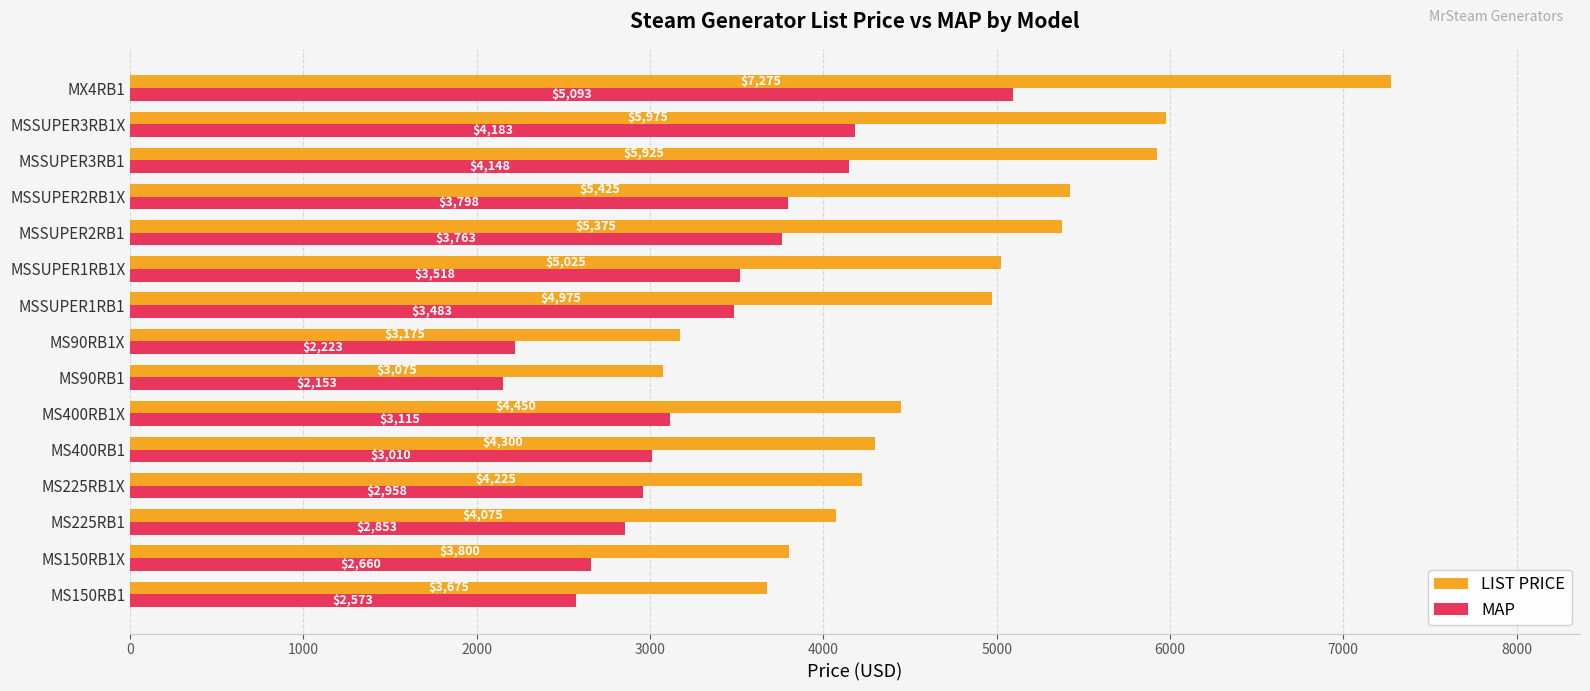

Where is LIST PRICE nearest to the value 5175?

MSSUPER1RB1X